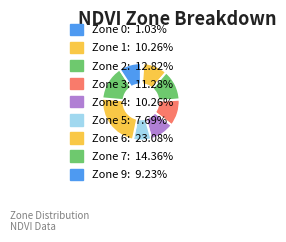

To the nearest percent, what is the difference between the Zone 5 and Zone 6 slice percentages?

15%